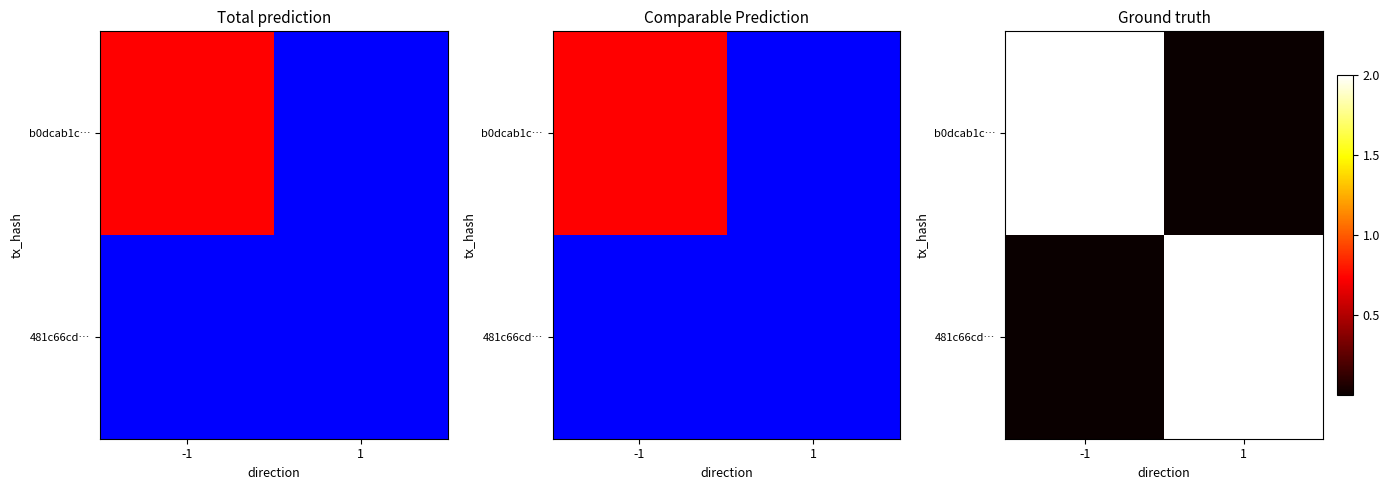

At how many categories does at least one series exceed 1?

2